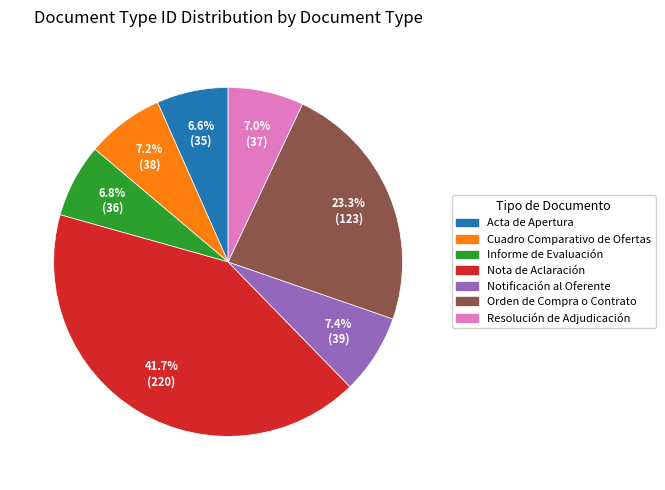

To the nearest percent, what portion does Acta de Apertura represent?

7%